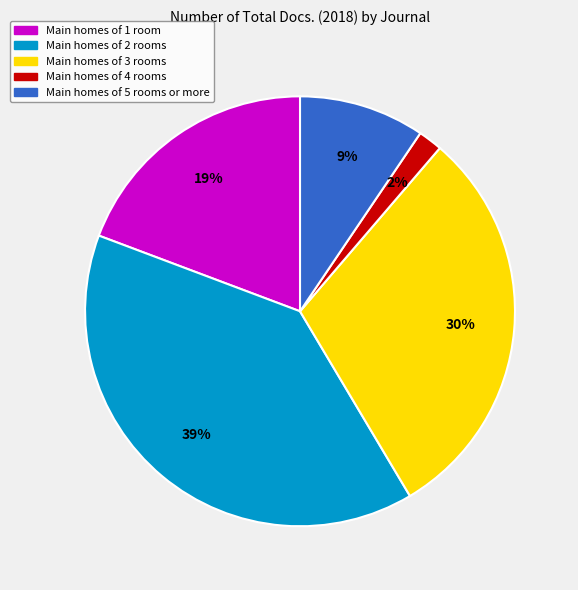

Is there any slice that represents more than half of the pie?

No